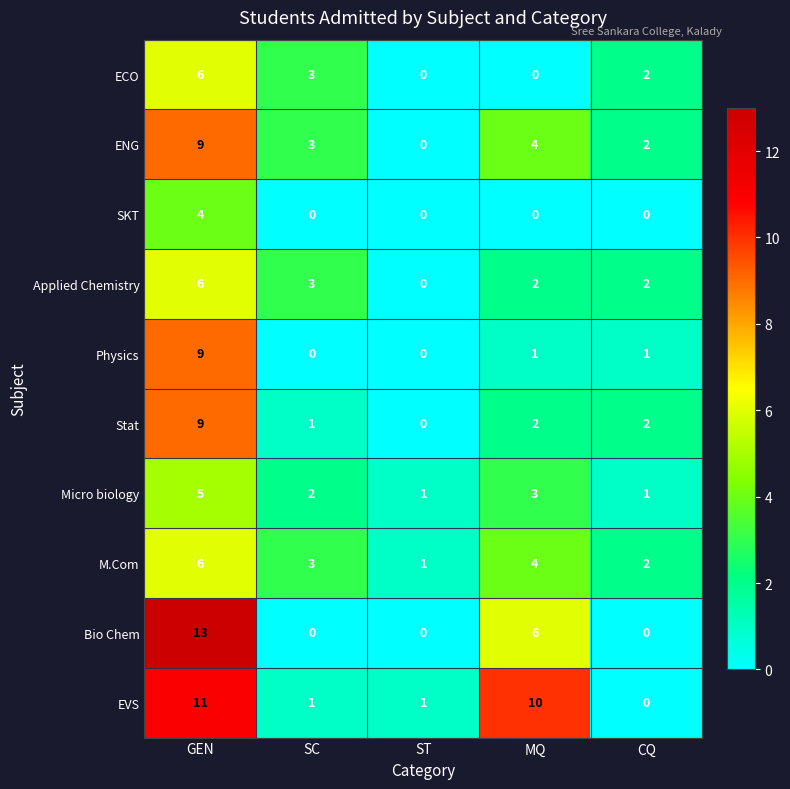

Is it true that ENG equals -5 at ST?

False